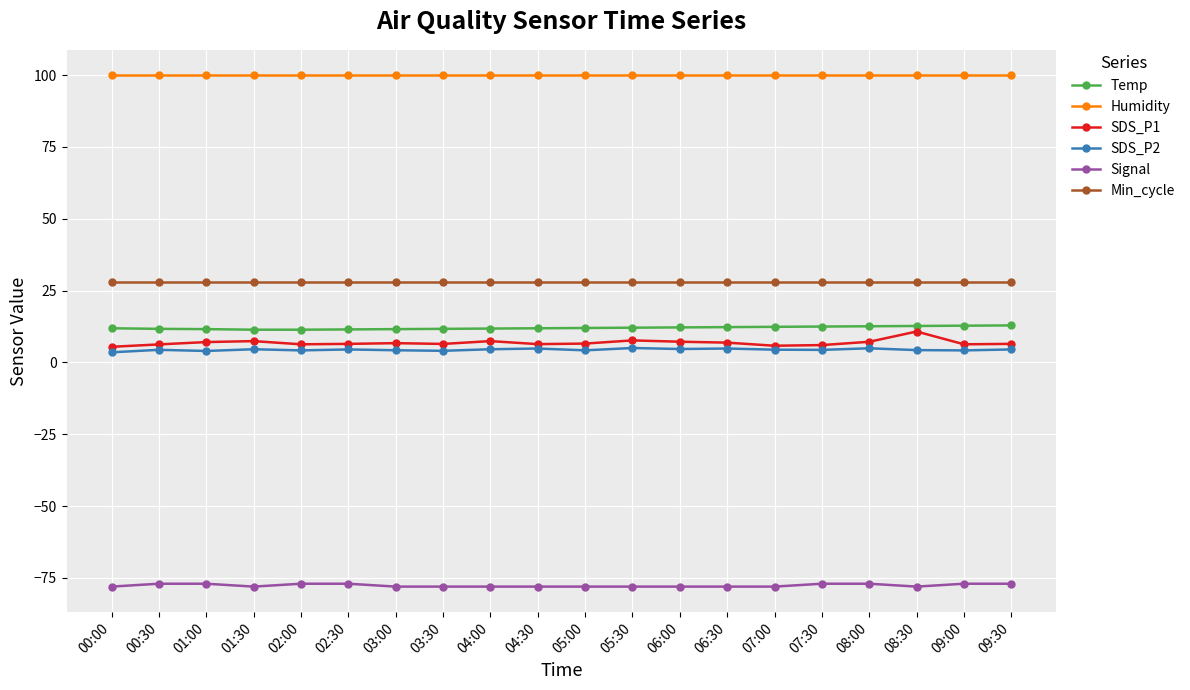

What is the minimum value shown in the chart?

-78.0